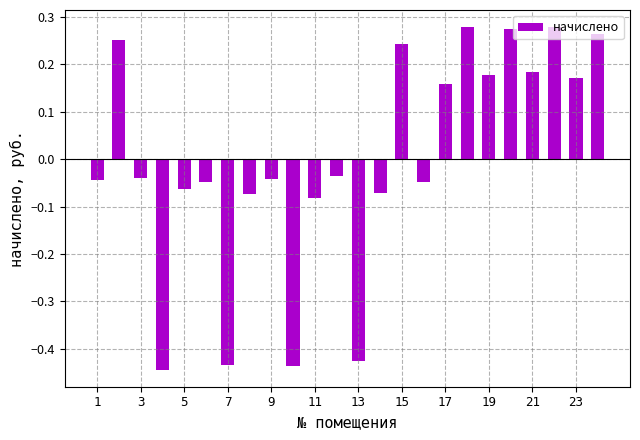

What is the difference between the maximum and minimum values?

0.7